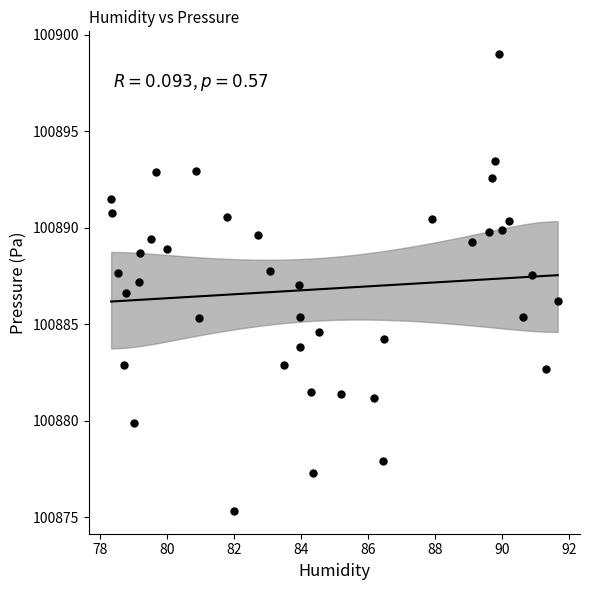

What is the range of Y values (max minus min)?

23.7